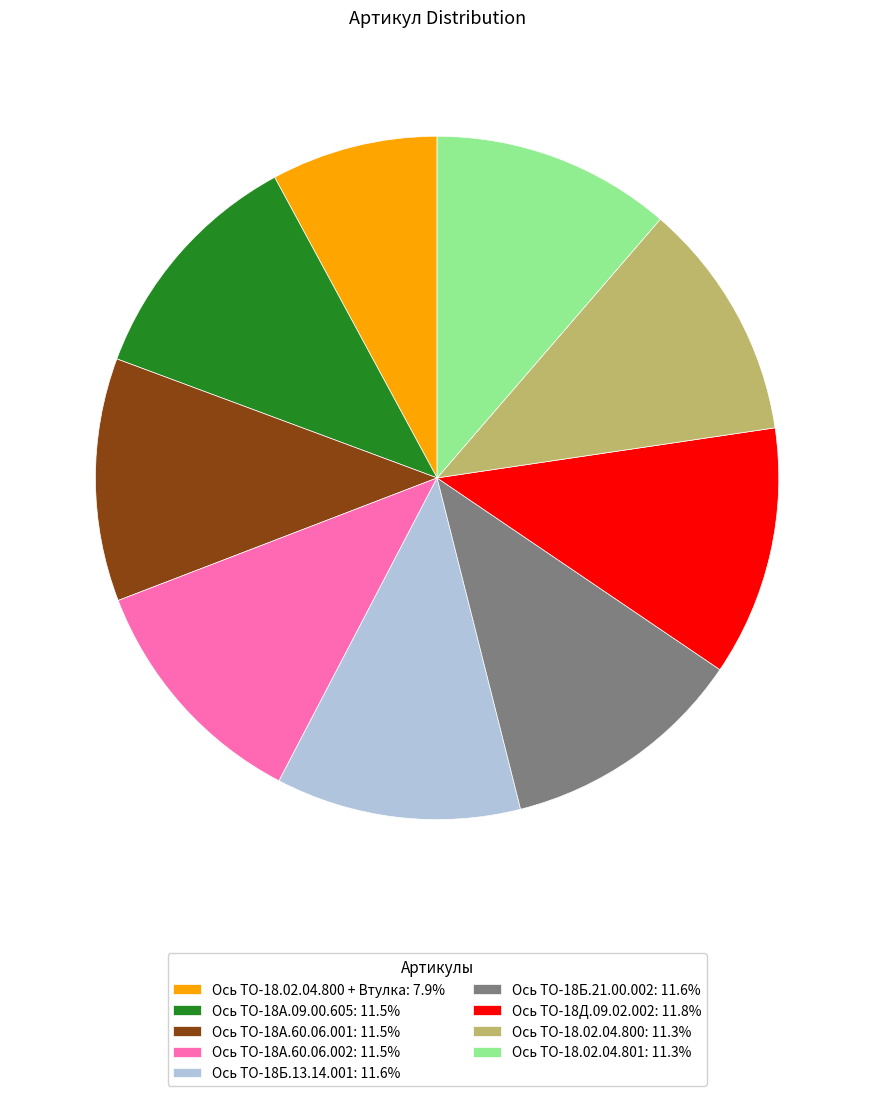

Is the sum of Ось ТО-18.02.04.800 + Втулка: 7.9% and Ось ТО-18.02.04.801: 11.3% greater than half?

No